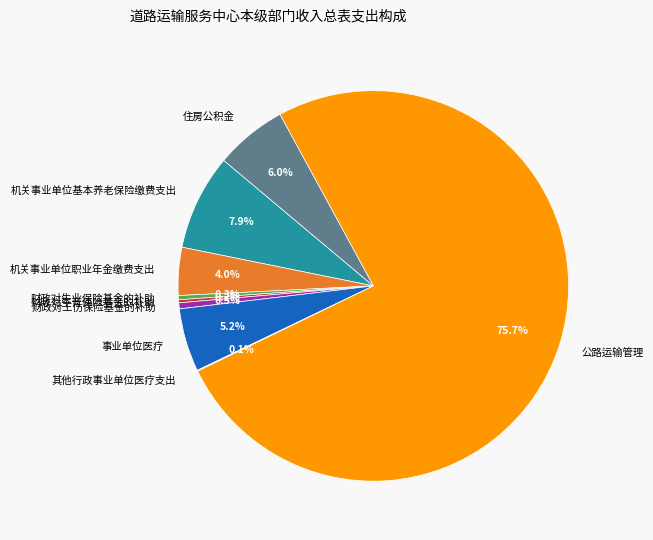

Between 公路运输管理 and 事业单位医疗, which is larger?

公路运输管理